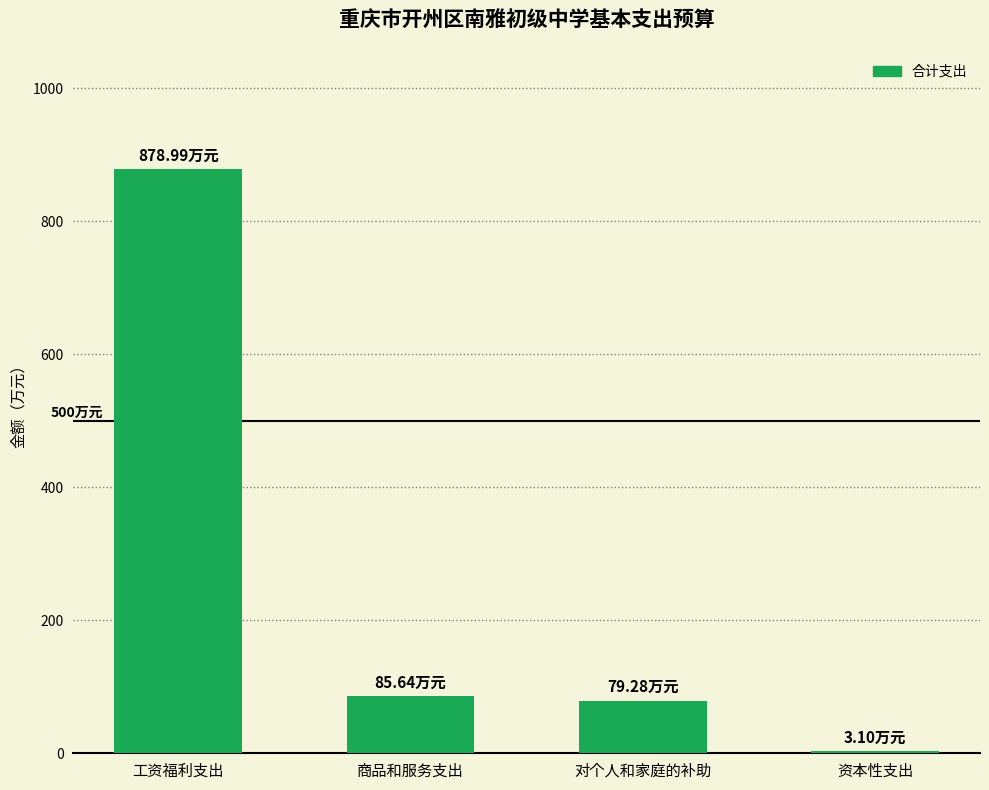

What is the maximum value shown in the chart?

879.0